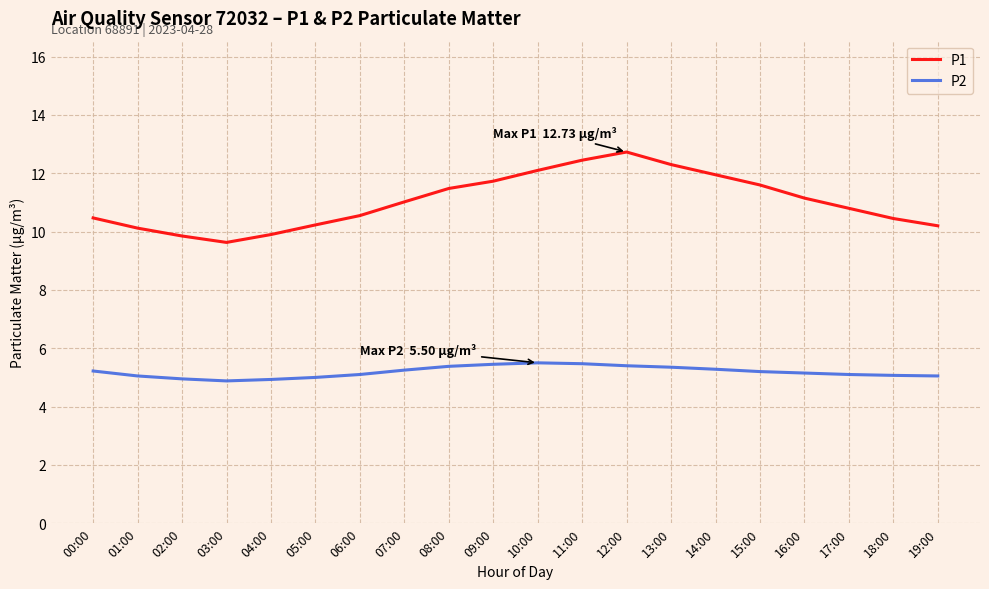

List the series in order of their peak value, highest first.

P1, P2